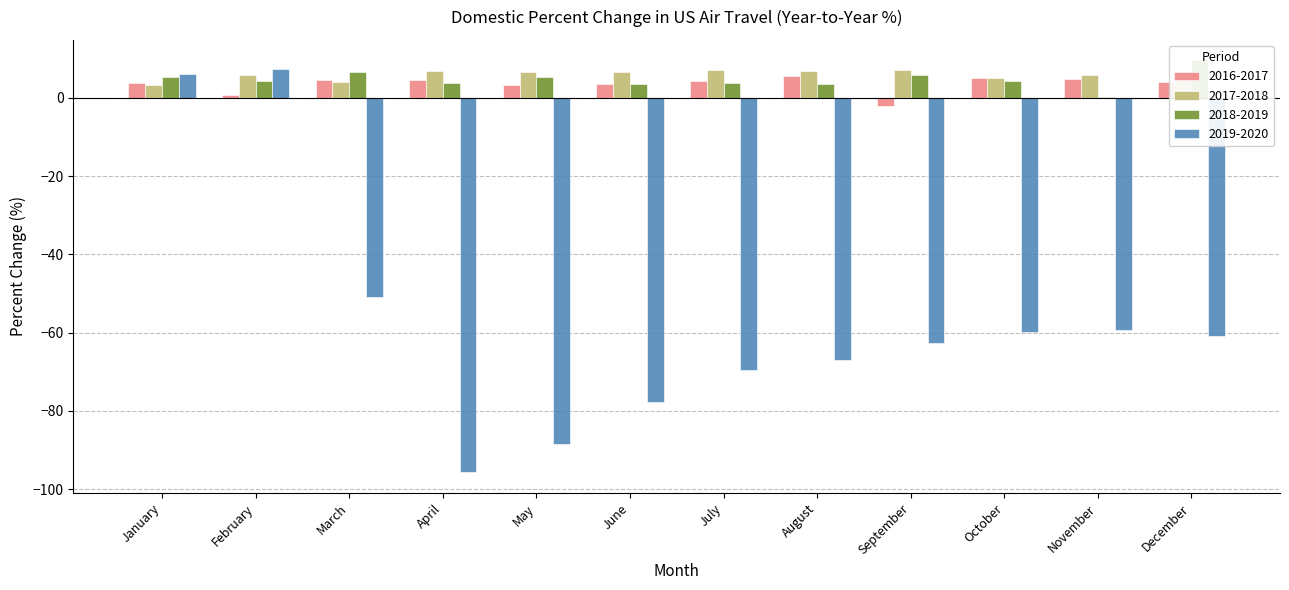

What is the spread (max minus min) of values at July?

76.8